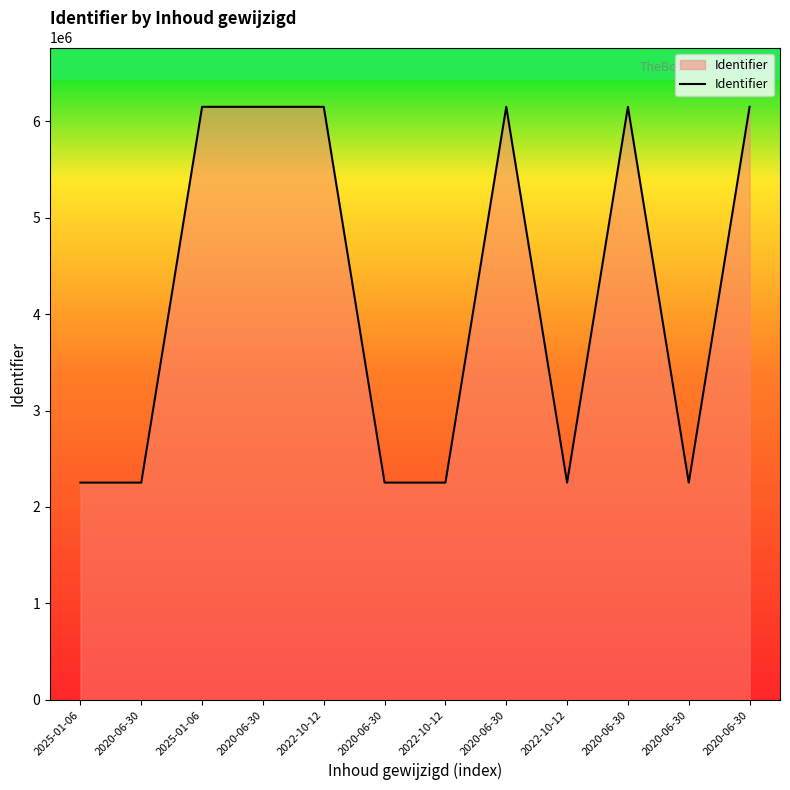

Reading left to right, extract all data points from this chart.

2025-01-06=2252805	2020-06-30=2252806	2025-01-06=6147944	2020-06-30=6147946	2022-10-12=6147947	2020-06-30=2252813	2022-10-12=2252816	2020-06-30=6147949	2022-10-12=2252819	2020-06-30=6147951	2020-06-30=2252822	2020-06-30=6147954